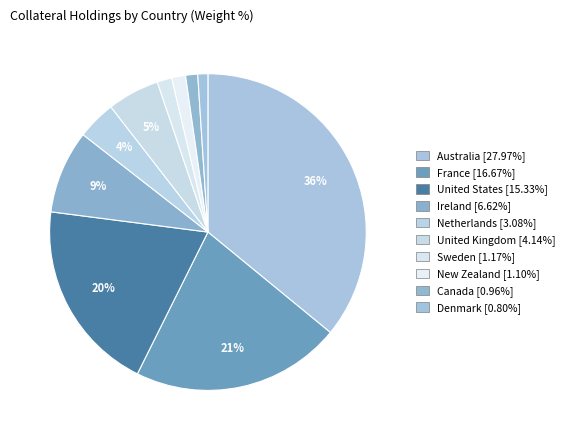

To the nearest percent, what is the combined percentage of United Kingdom and France?

27%